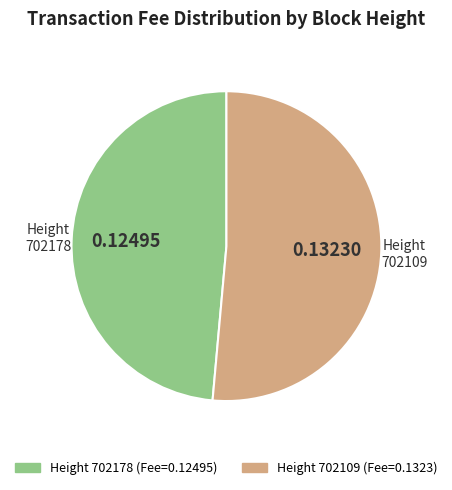

Is there any slice that represents more than half of the pie?

Yes